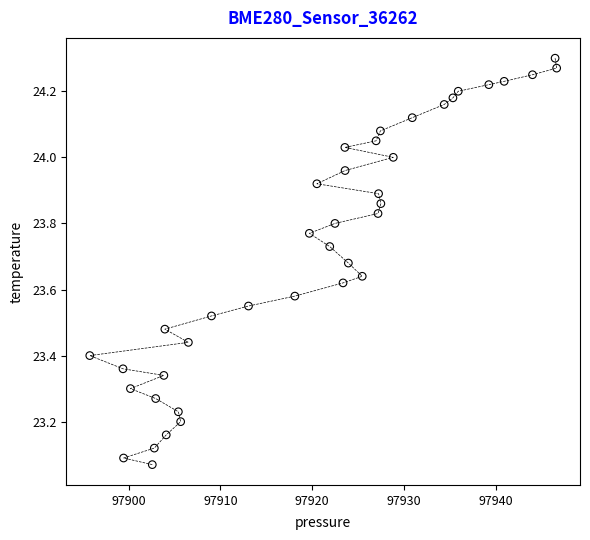

What is the range of X values (max minus min)?

50.9